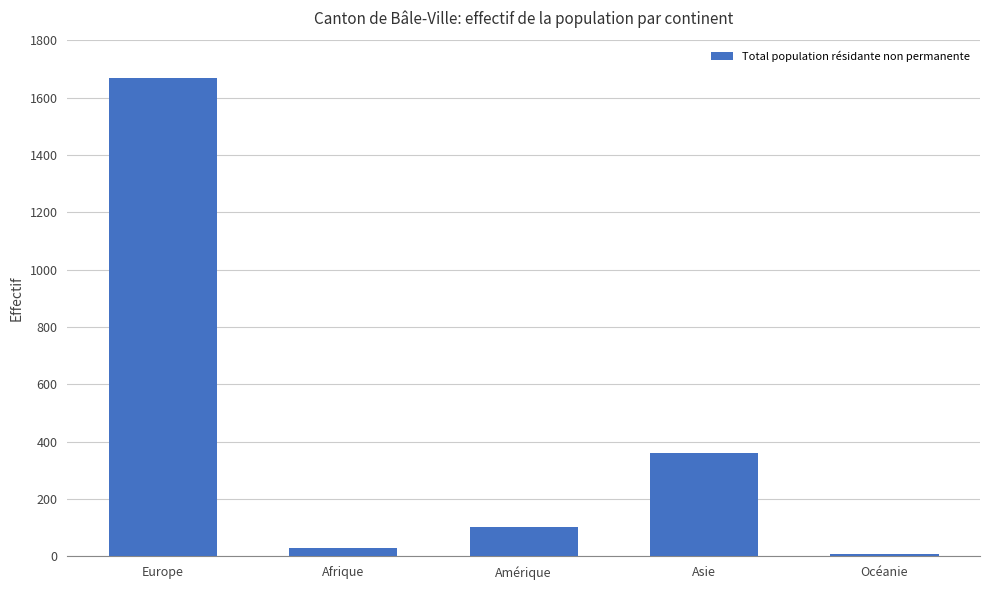

Is it true that the value at Europe is 2552?

False